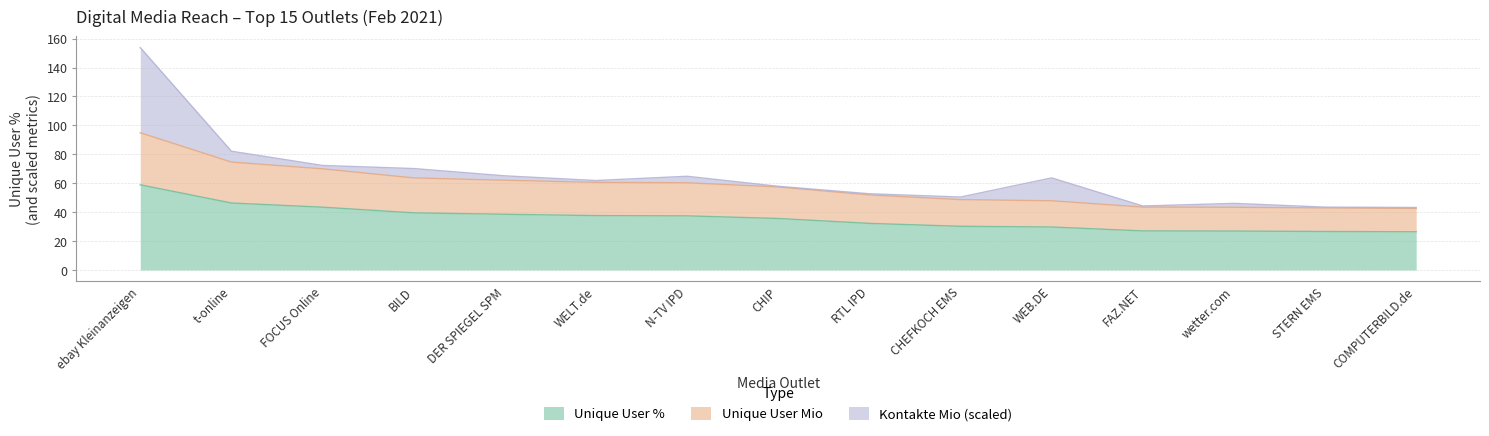

What is the minimum value for Unique User %?

26.4